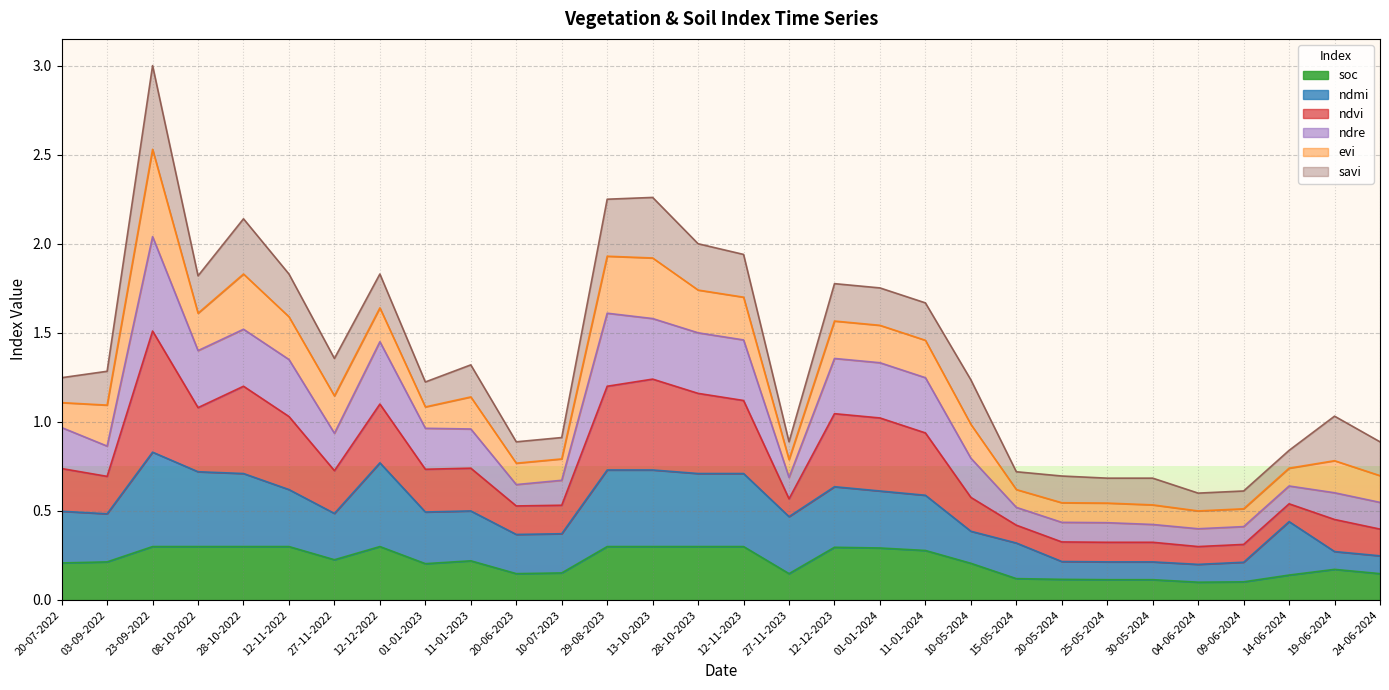

At which category is the sum across all series the highest?

23-09-2022